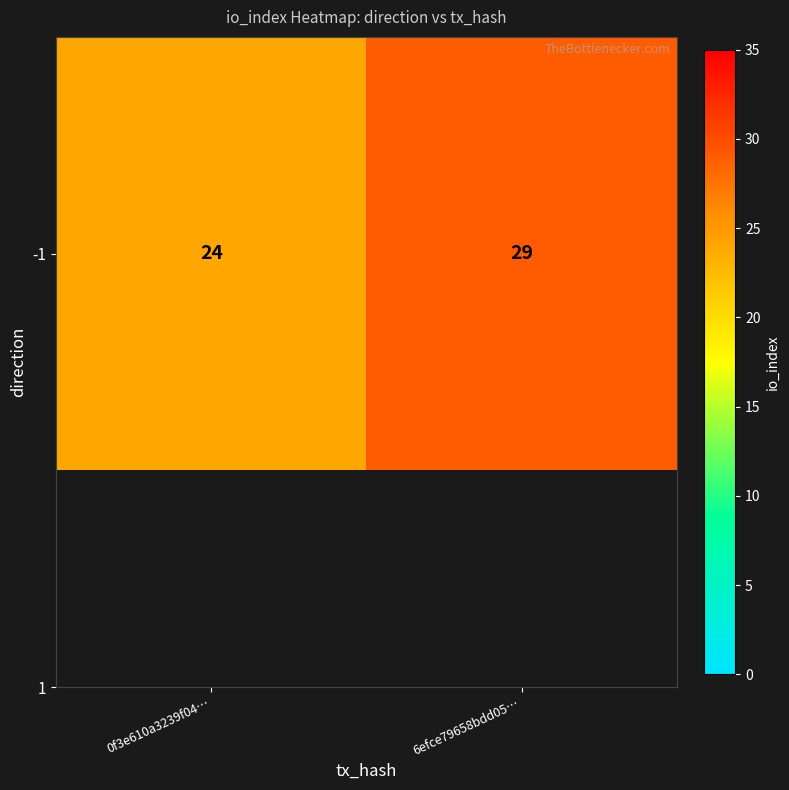

True or false: the data shows 10 at 6efce79658bdd05….

False